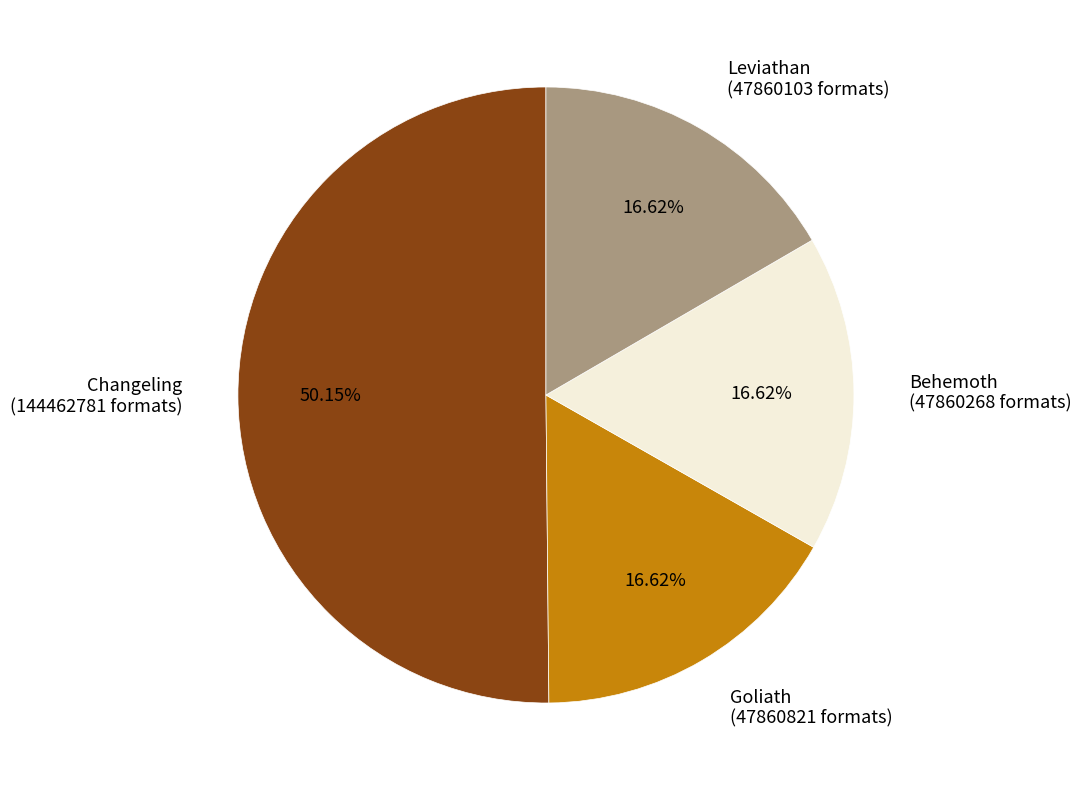

What is the majority slice?

Changeling